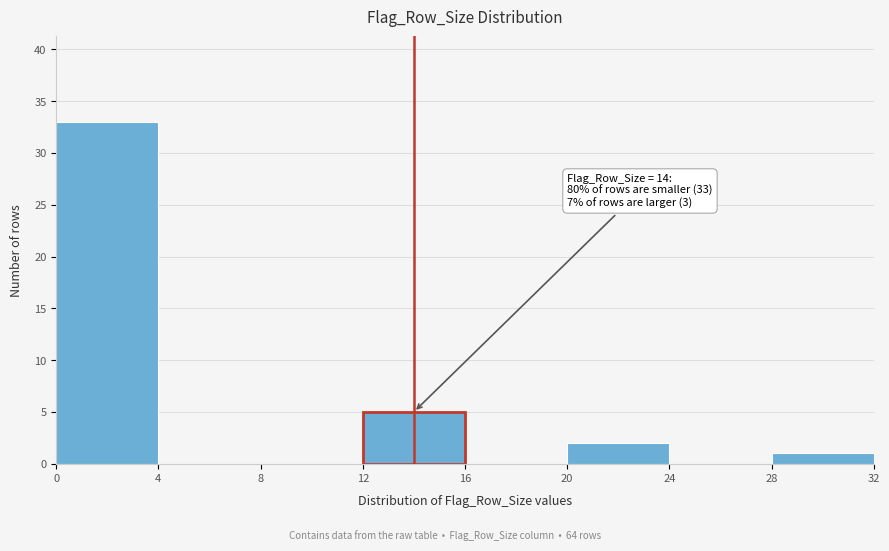

Over which range of the x-axis is the bar tallest?

0 to 4